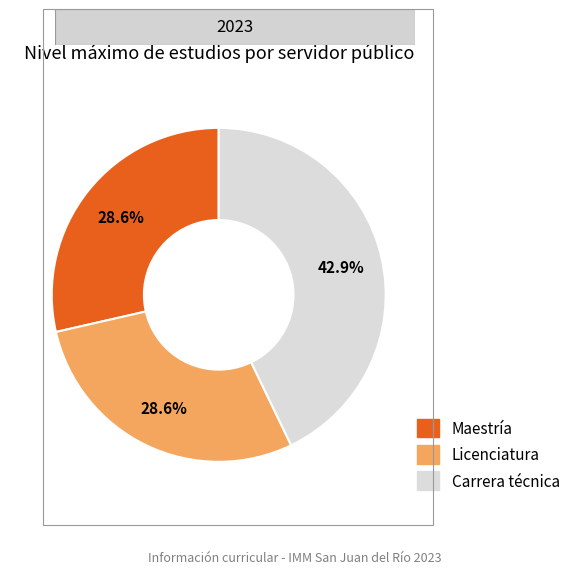

Which category has the biggest portion of the pie?

Carrera técnica